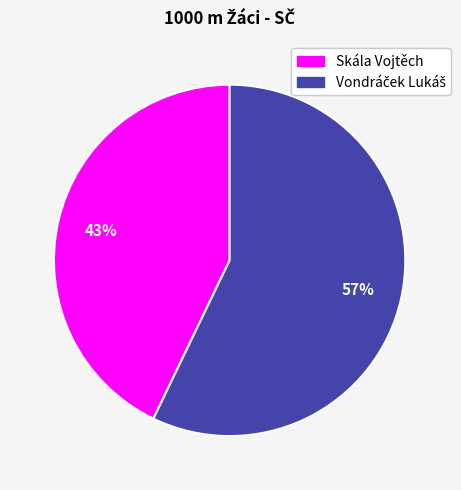

True or false: Skála Vojtěch accounts for 43% of the total.

True